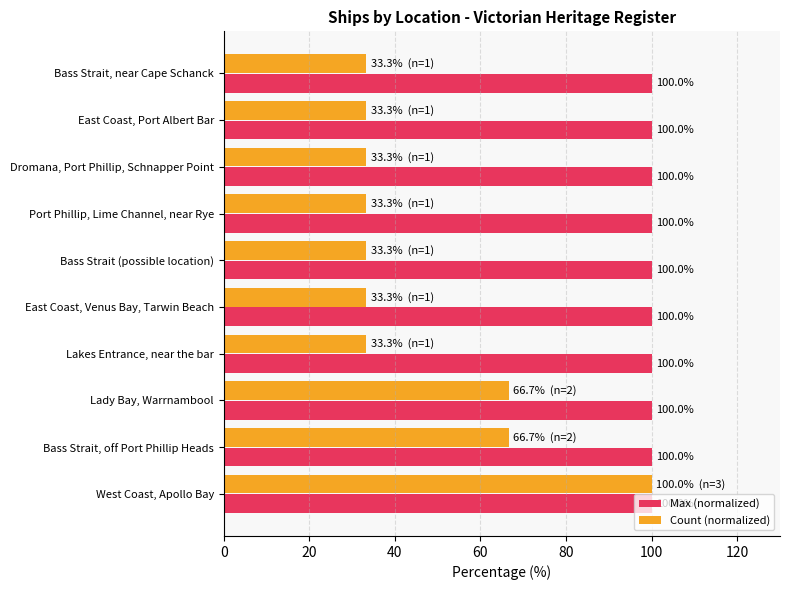

At Bass Strait (possible location), list the series in order from largest to smallest.

Max (normalized), Count (normalized)